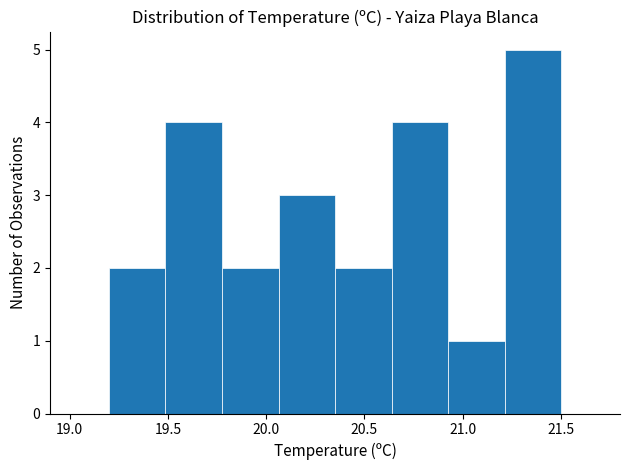

Which range on the x-axis has the tallest bar?

21.20 to 21.50